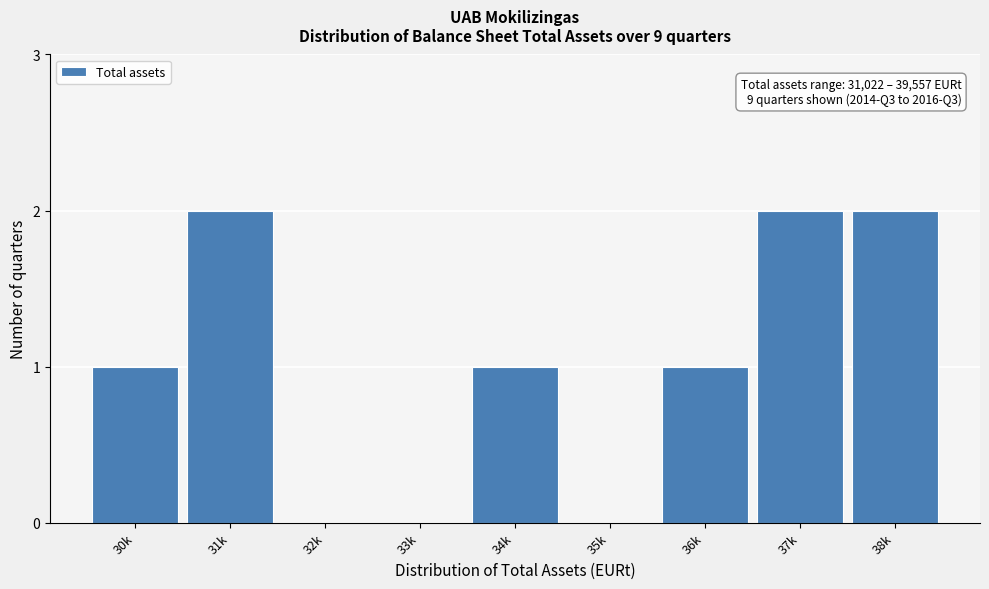

Reading left to right, extract all data points from this chart.

30k=1	31k=2	32k=0	33k=0	34k=1	35k=0	36k=1	37k=2	38k=2